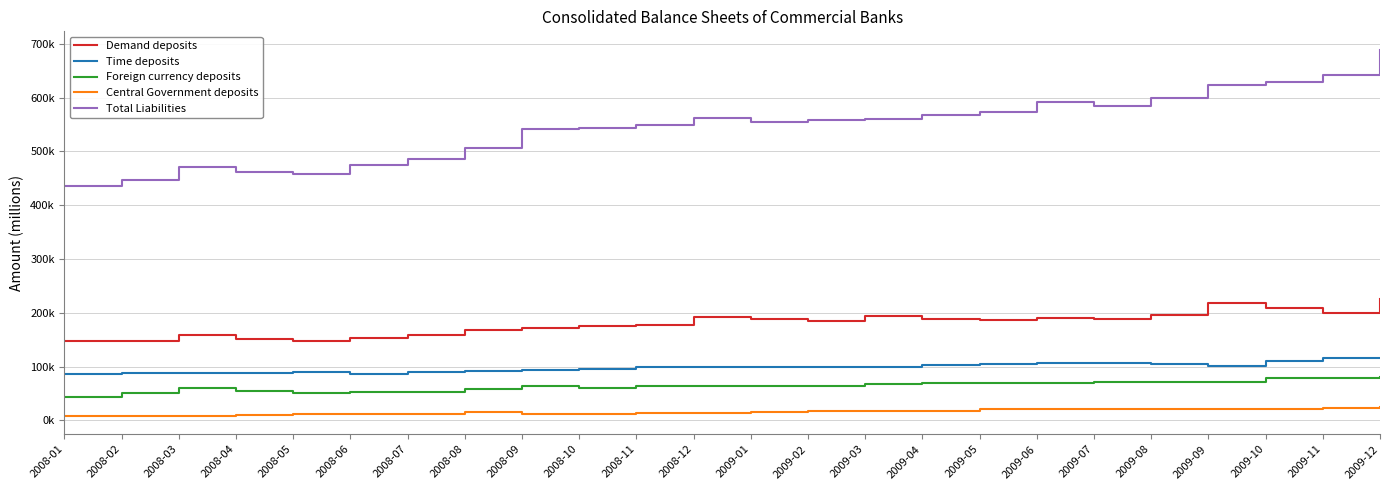

What is the total value across all series at 2008-11?

900809.8